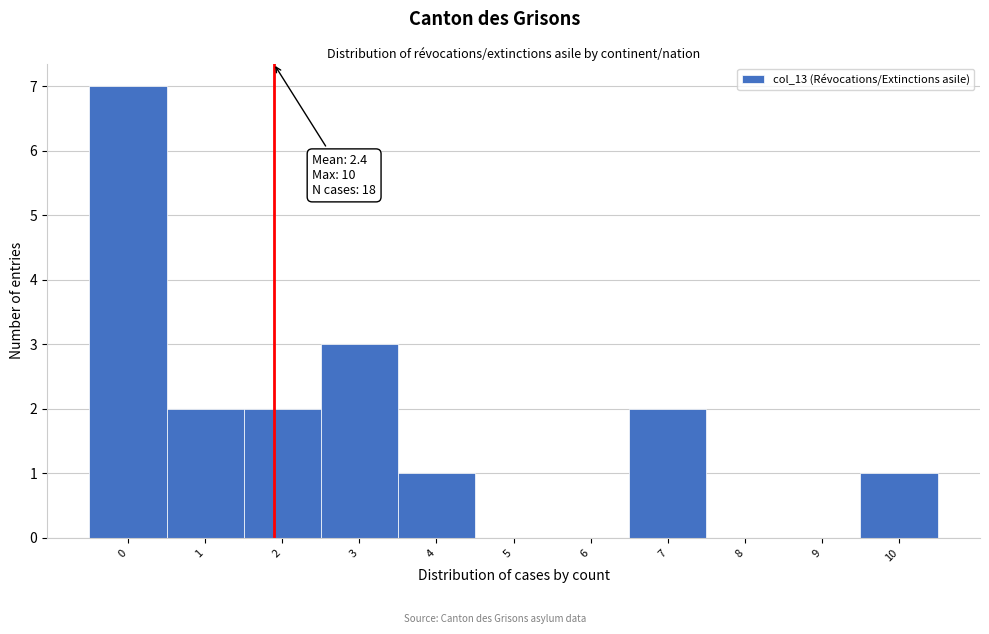

Reading left to right, extract all data points from this chart.

0=7	1=2	2=2	3=3	4=1	5=0	6=0	7=2	8=0	9=0	10=1